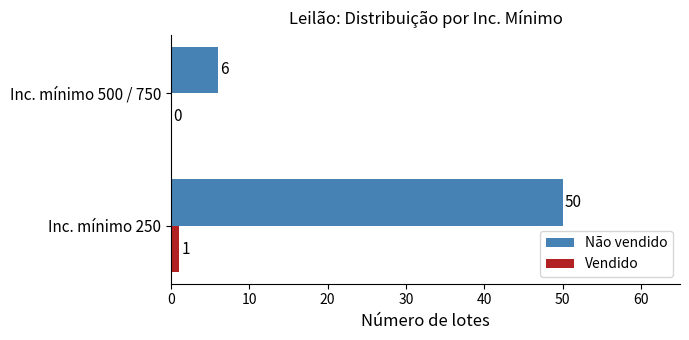

Count the number of data series in this chart.

2